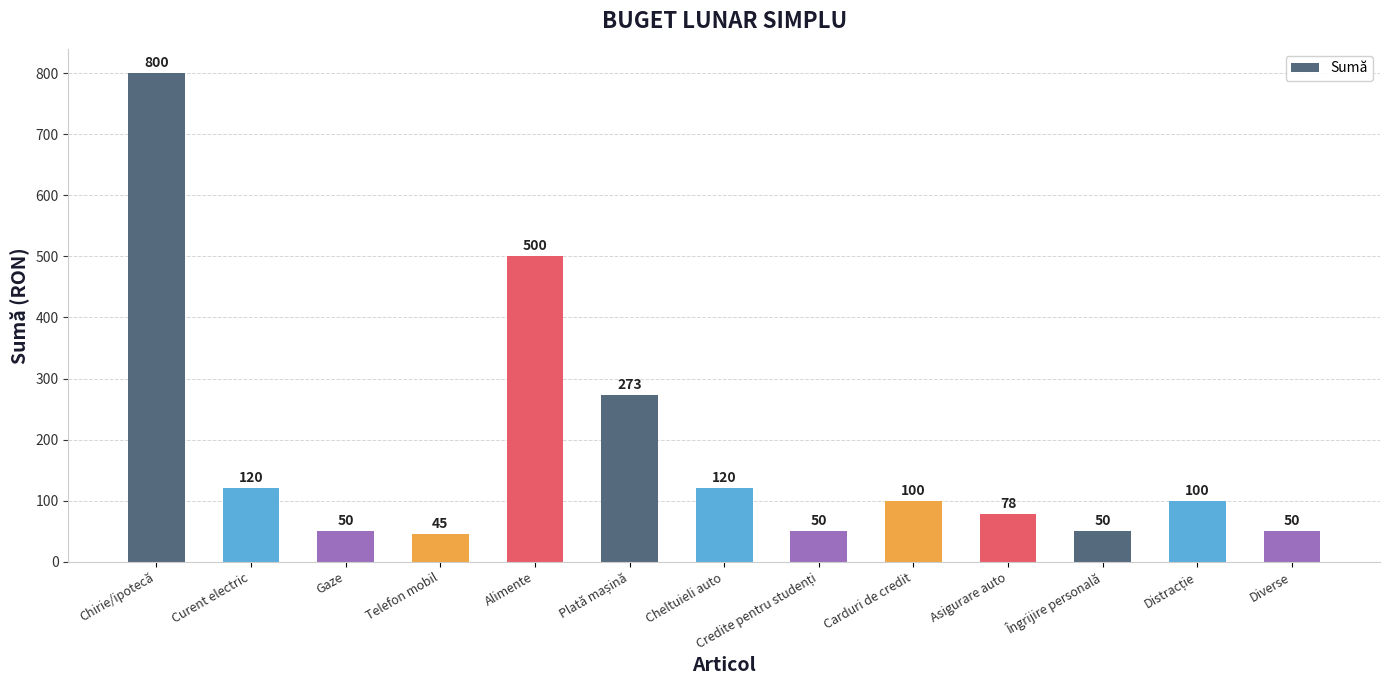

Which category has the highest value across all series?

Chirie/ipotecă